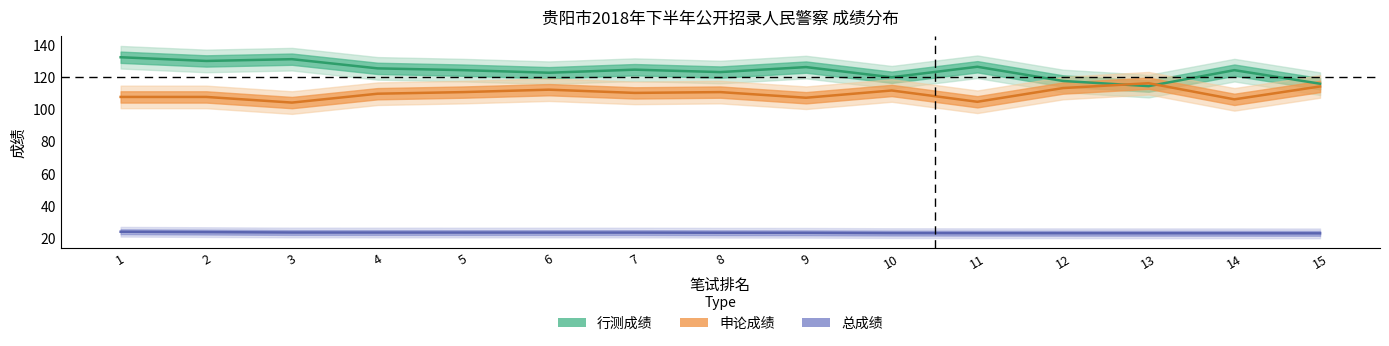

Reading left to right, what are all the values shown in this chart?

行测成绩: 132.1	129.8	130.9	125.2	124.1	122.5	124.4	122.9	126.0	119.7	126.2	117.4	114.2	124.1	115.7
申论成绩: 107.5	107.5	104.0	109.5	110.5	112.0	110.0	110.5	107.0	111.5	104.5	113.0	116.0	106.0	114.0
总成绩: 24.0	23.7	23.5	23.5	23.5	23.4	23.4	23.3	23.3	23.1	23.1	23.0	23.0	23.0	23.0